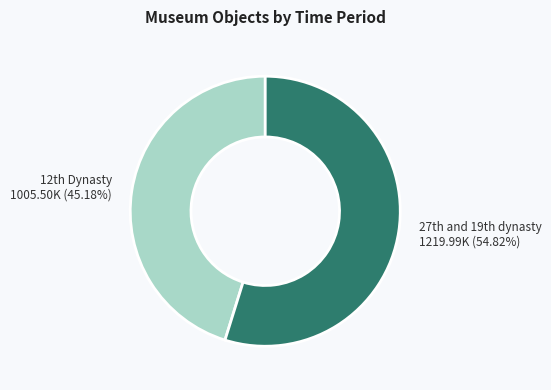

Which category has the biggest portion of the pie?

27th and 19th dynasty